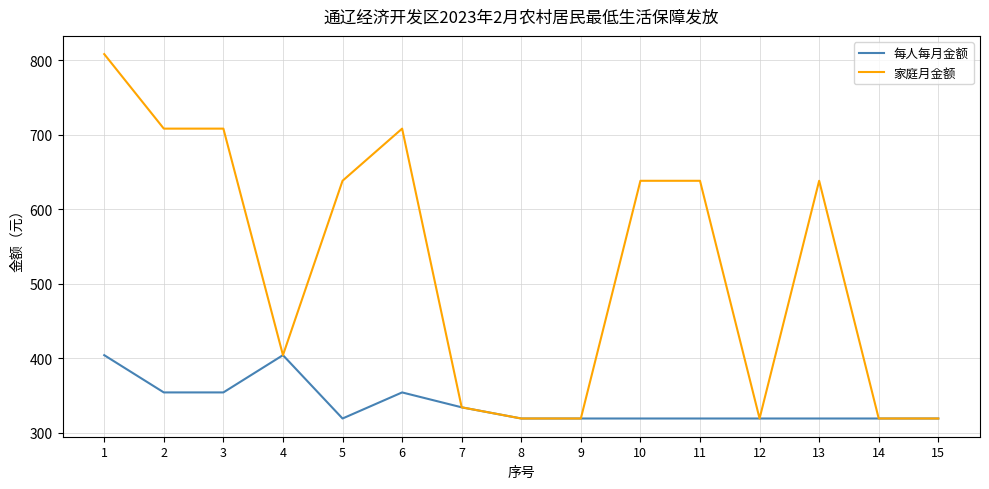

Which series has the widest spread of values?

家庭月金额